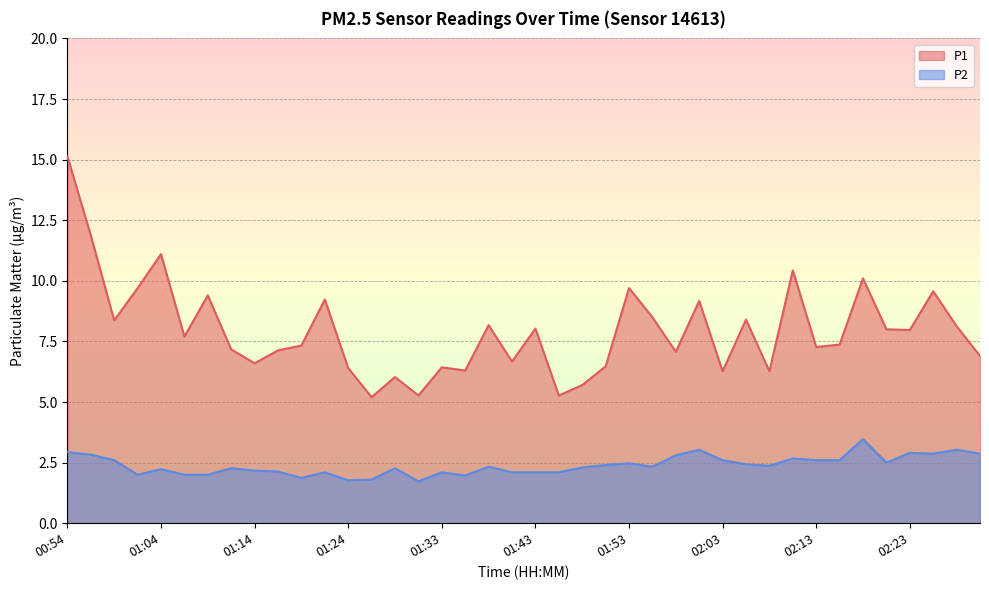

What are all the series names shown in the legend?

P1, P2